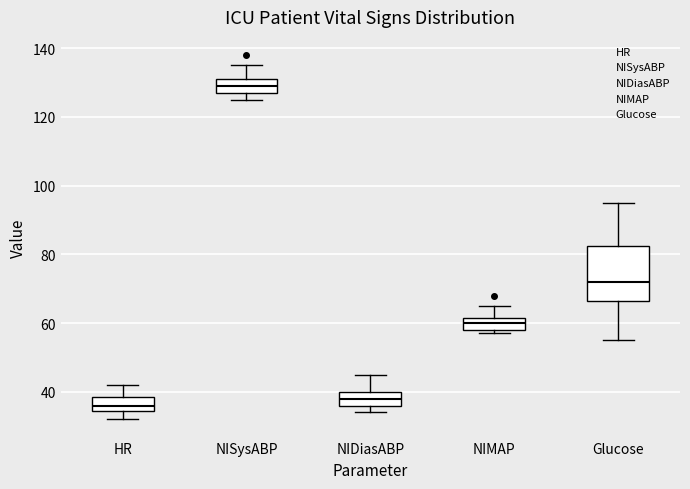

Where does the median line of the box for HR sit on the y-axis? The values are not printed on the chart, so give them approximately, as read against the axis.

36